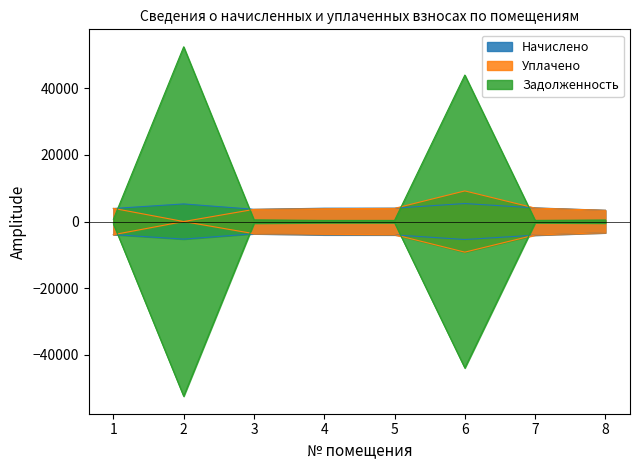

What is the spread (max minus min) of values at 3?

3175.3